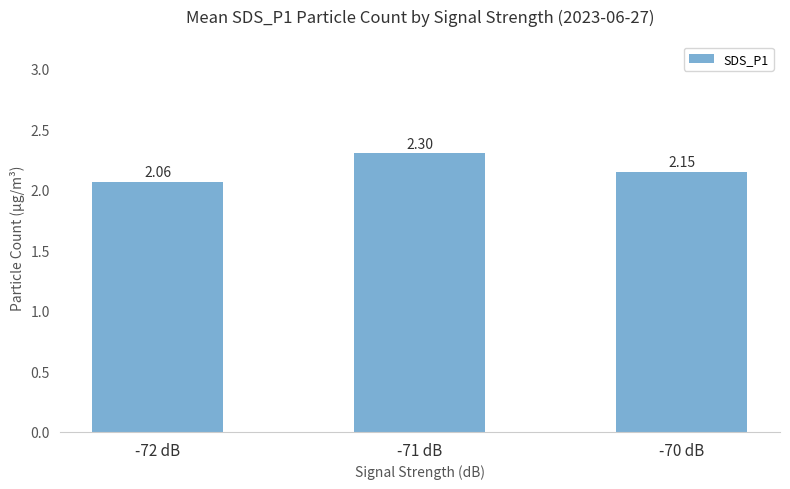

What is the difference between the maximum and minimum values?

0.2